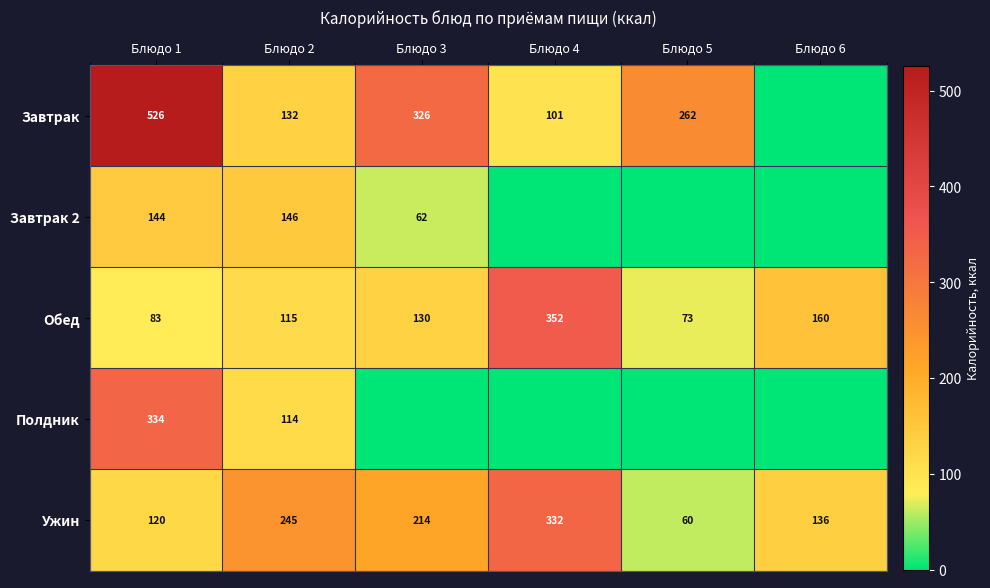

Between Блюдо 3 and Блюдо 1, which is larger?

Блюдо 1